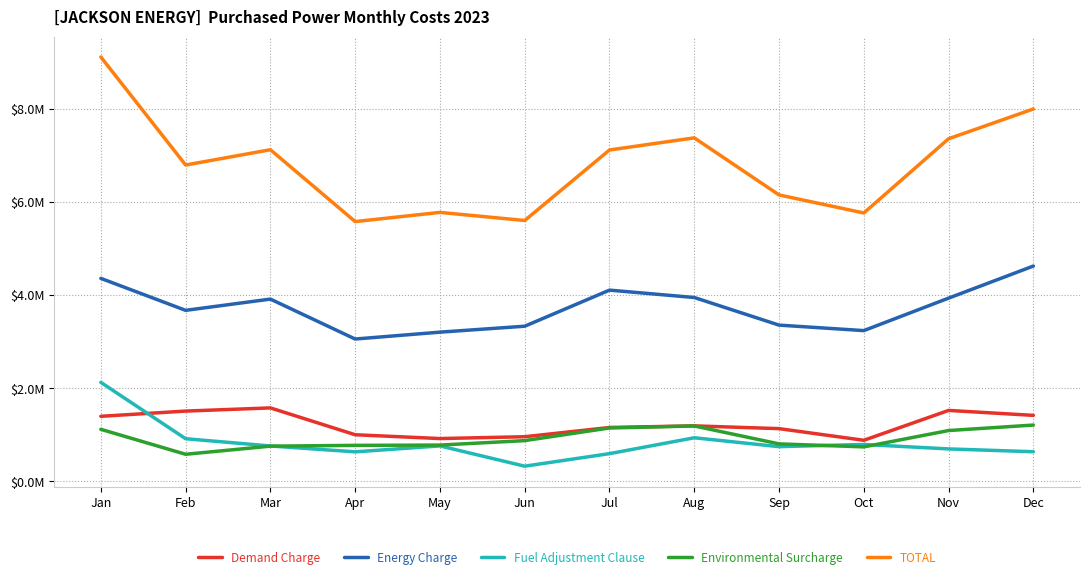

What are all the series names shown in the legend?

Demand Charge, Energy Charge, Fuel Adjustment Clause, Environmental Surcharge, TOTAL